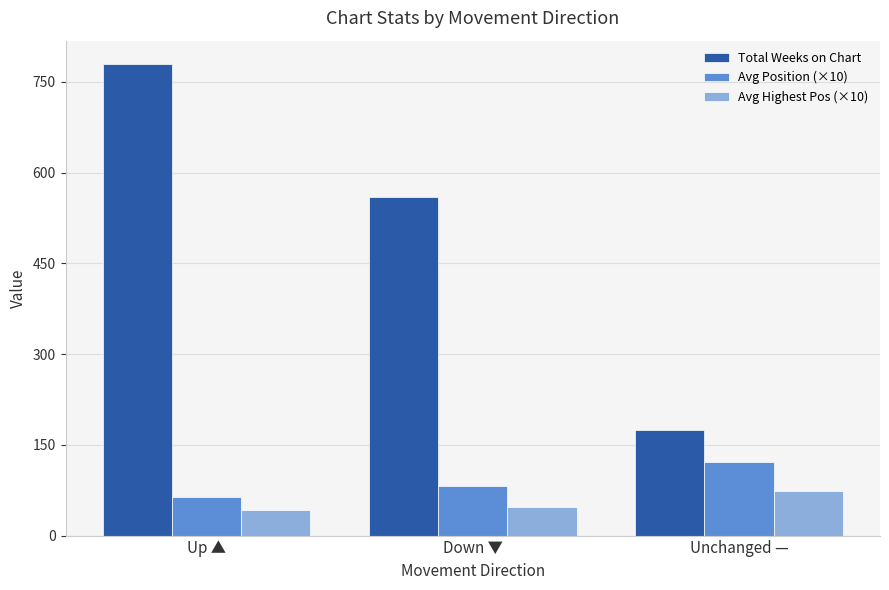

What is the maximum value shown in the chart?

779